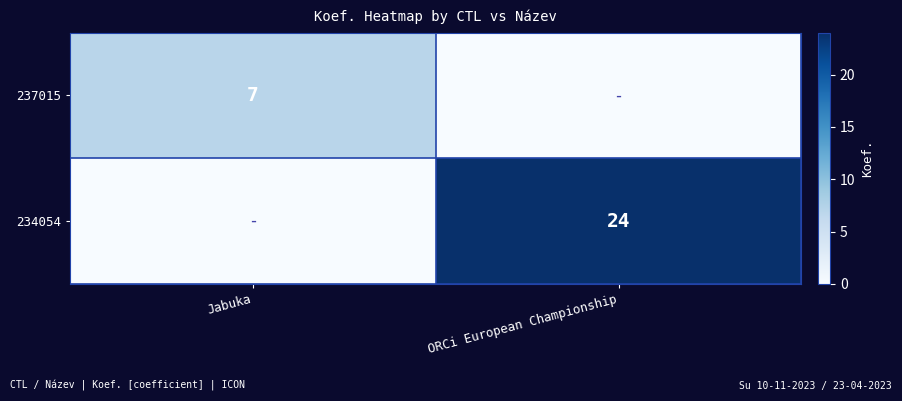

What is the difference between the highest and lowest values at Jabuka?

7